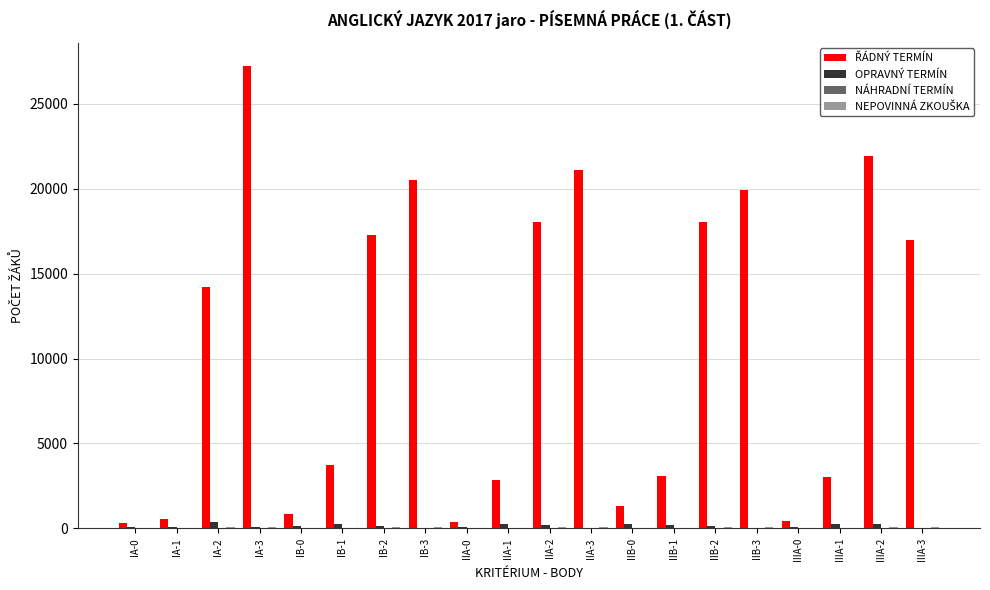

What is the sum of all OPRAVNÝ TERMÍN values?

3110